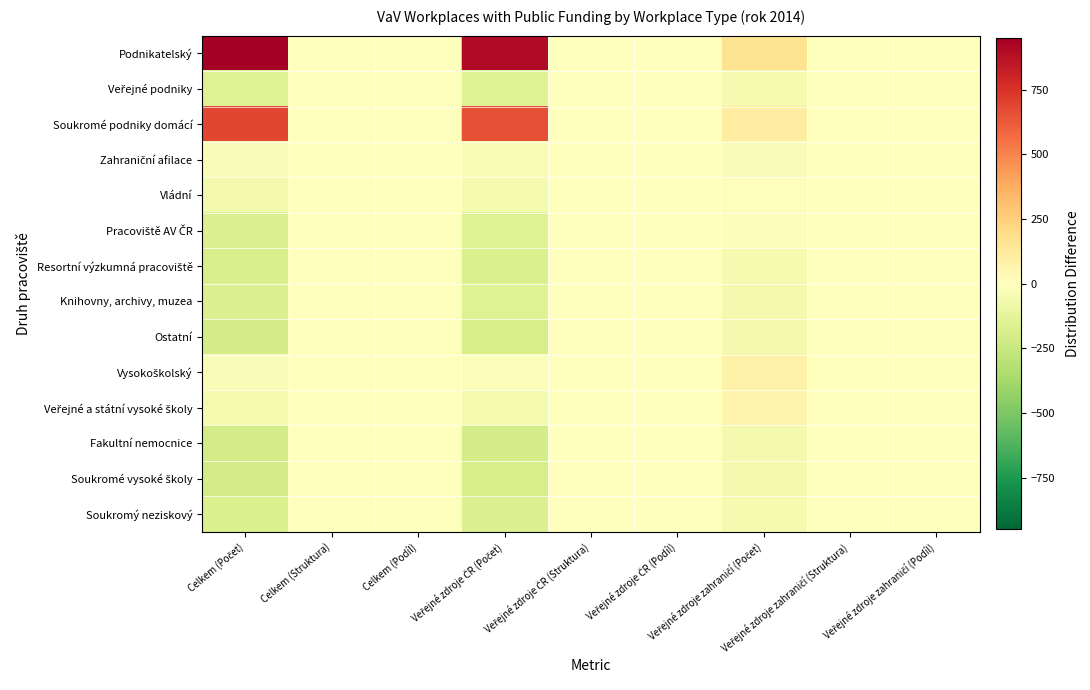

How many data points does each series have?

9